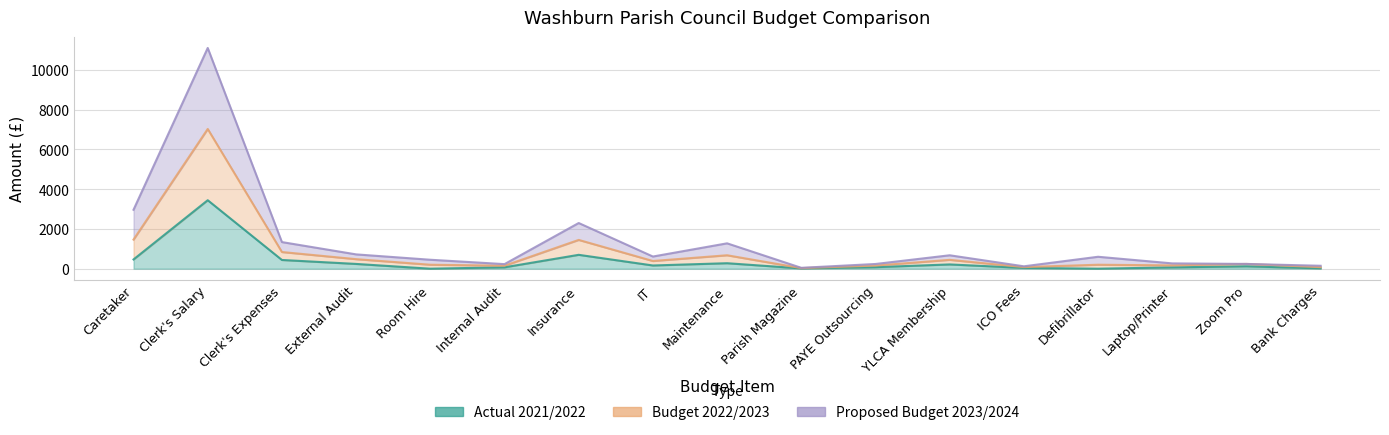

What is the sum of the Proposed Budget 2023/2024 values at Clerk's Expenses and Defibrillator?

1039